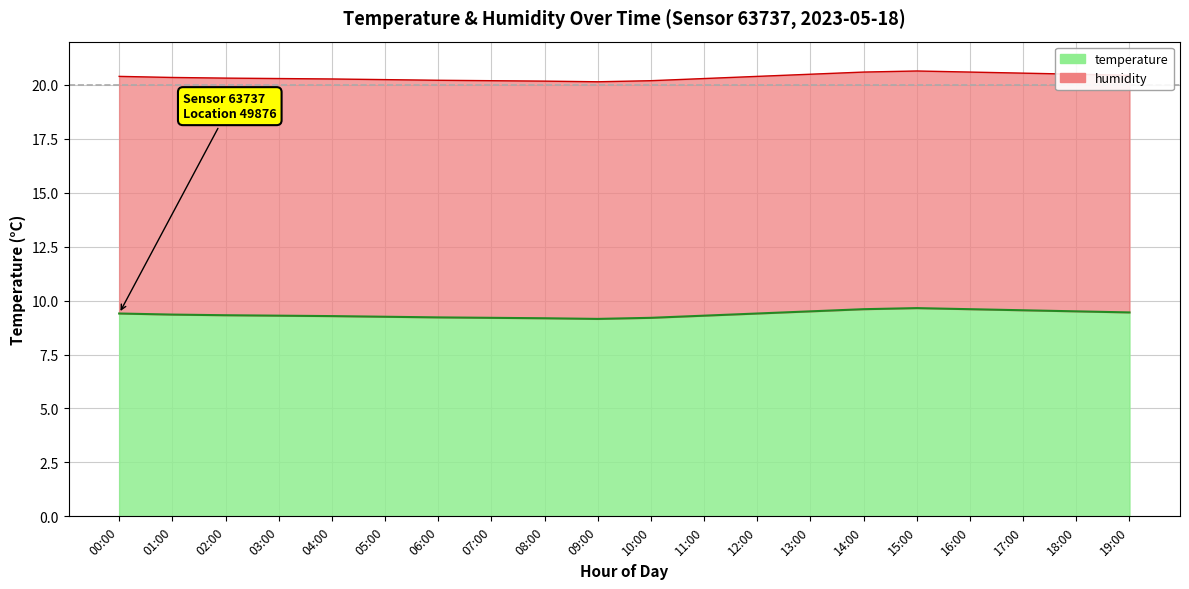

What value does the data have at 11:00?

9.3